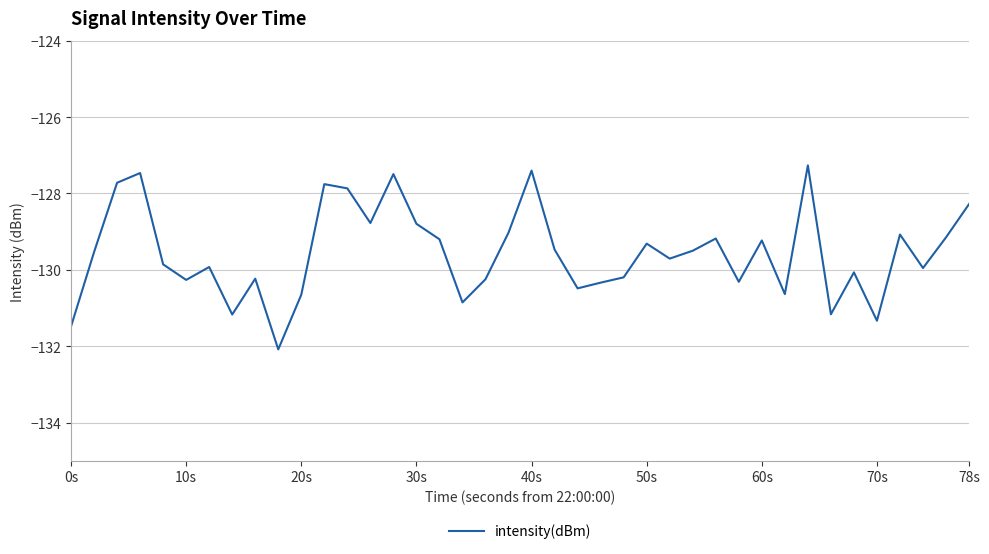

What is the maximum value shown in the chart?

-127.3